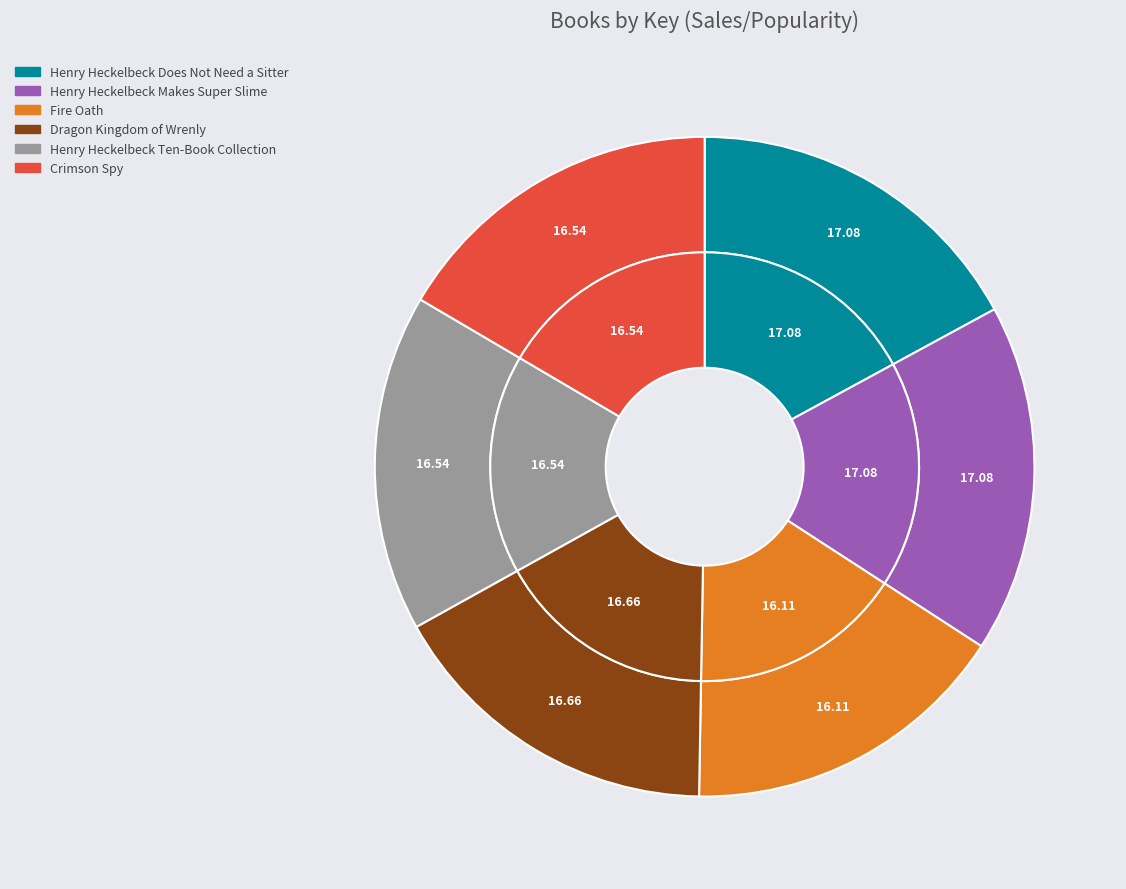

How many slices are in this pie chart?

6